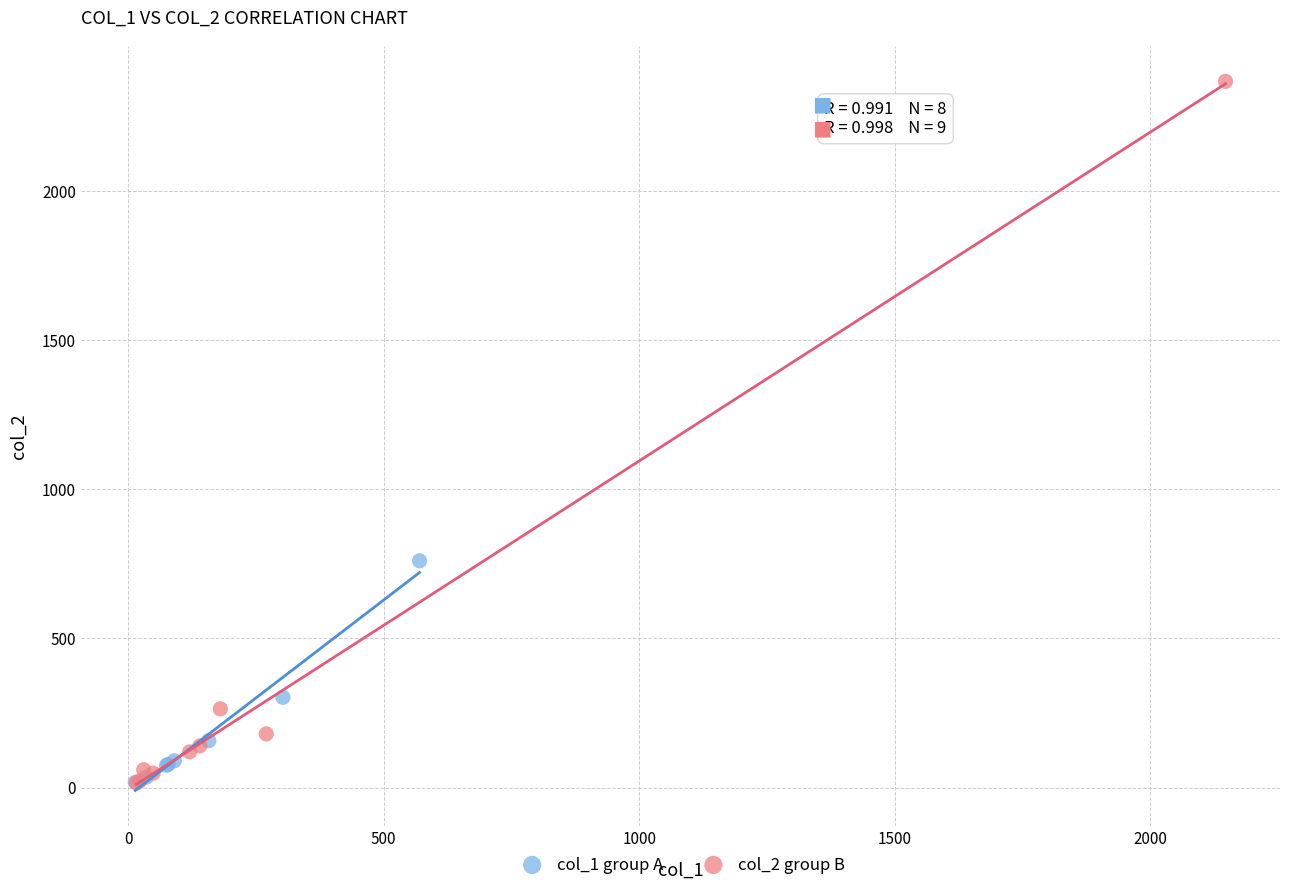

What are all the series names shown in the legend?

col_1 group A, col_2 group B